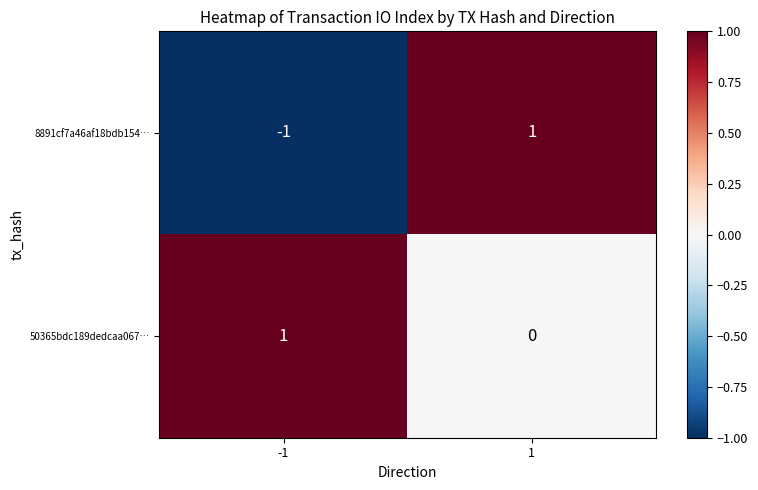

Rank the categories by 50365bdc189dedcaa067… value from lowest to highest.

1, -1